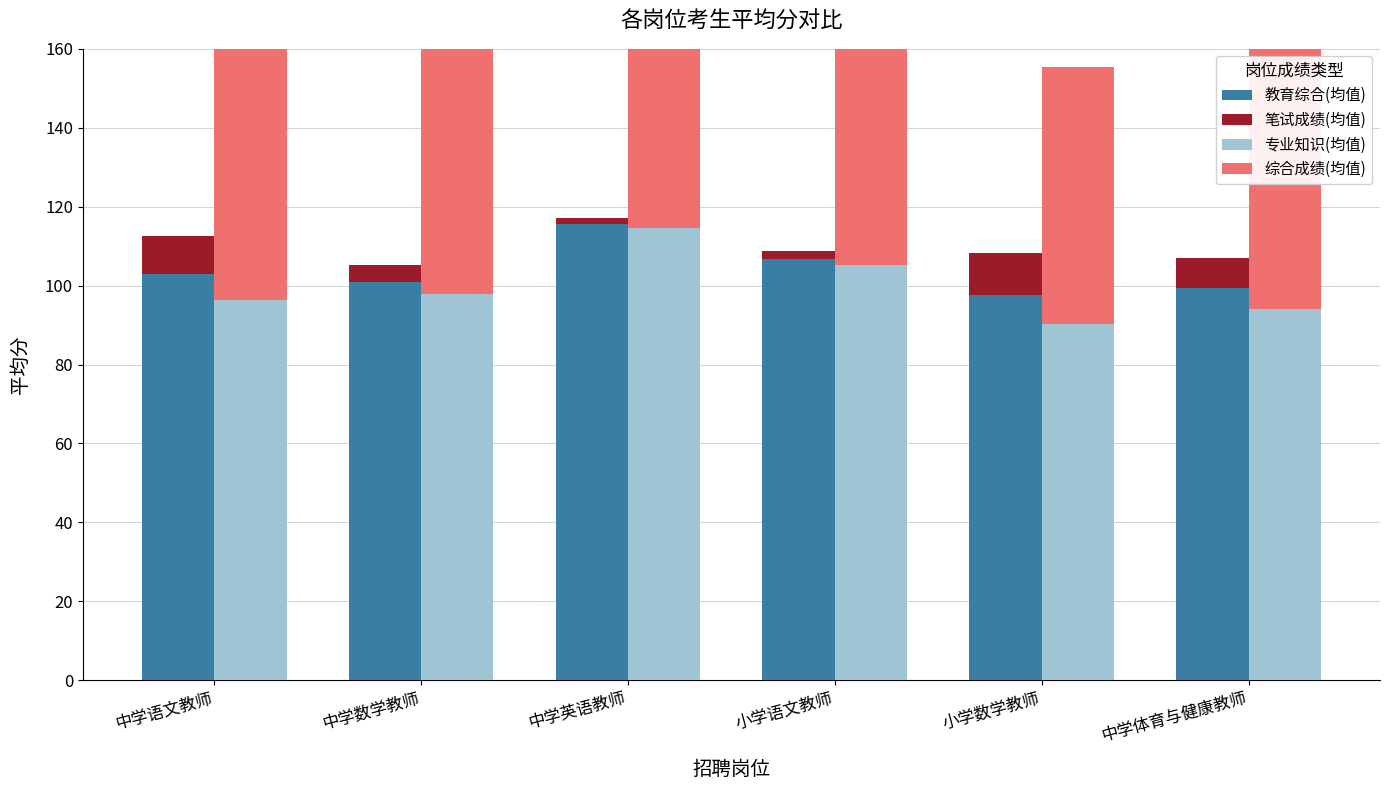

Between 小学语文教师 and 中学体育与健康教师, which series saw the biggest shift?

专业知识(均值)